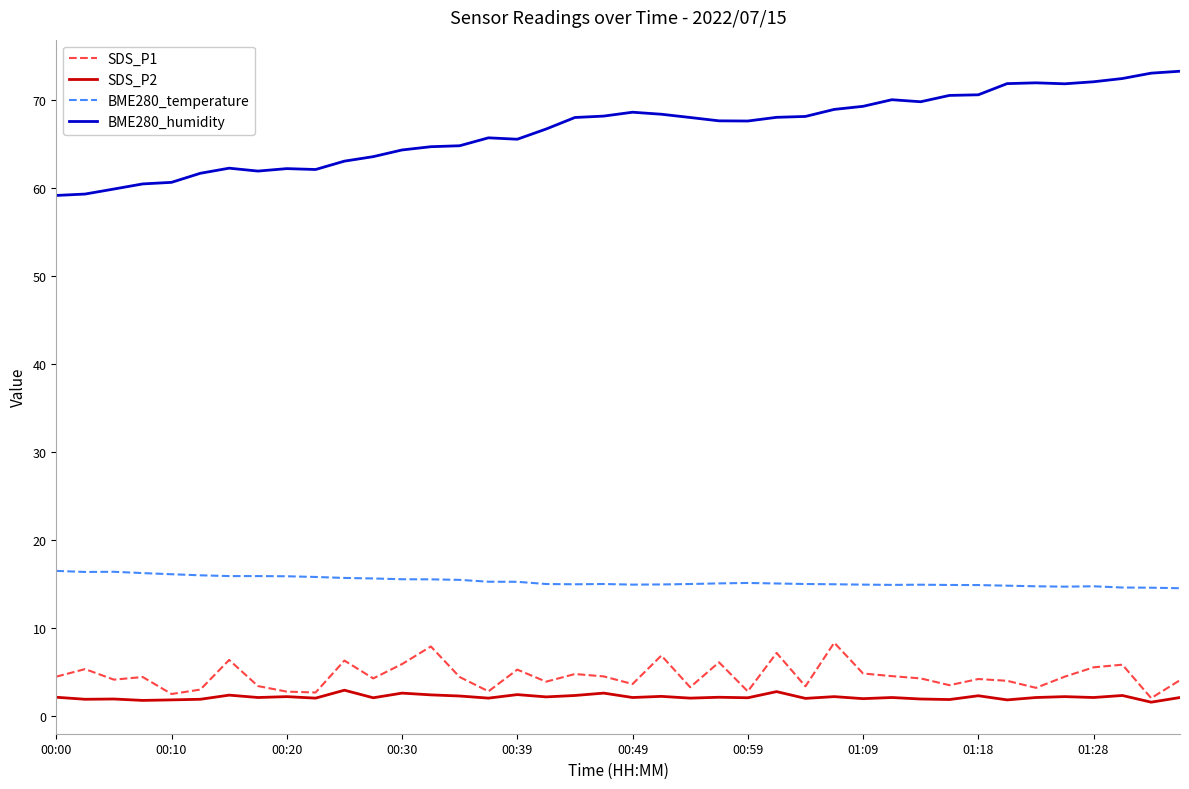

In SDS_P1, how many points are higher than both neighbors (excluding endpoints)?

13